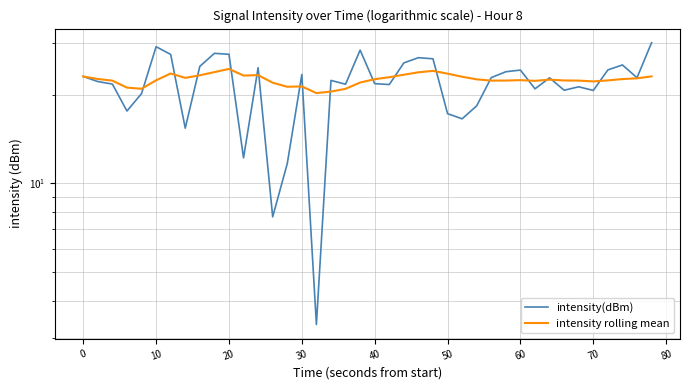

Does the chart have visible grid lines?

Yes